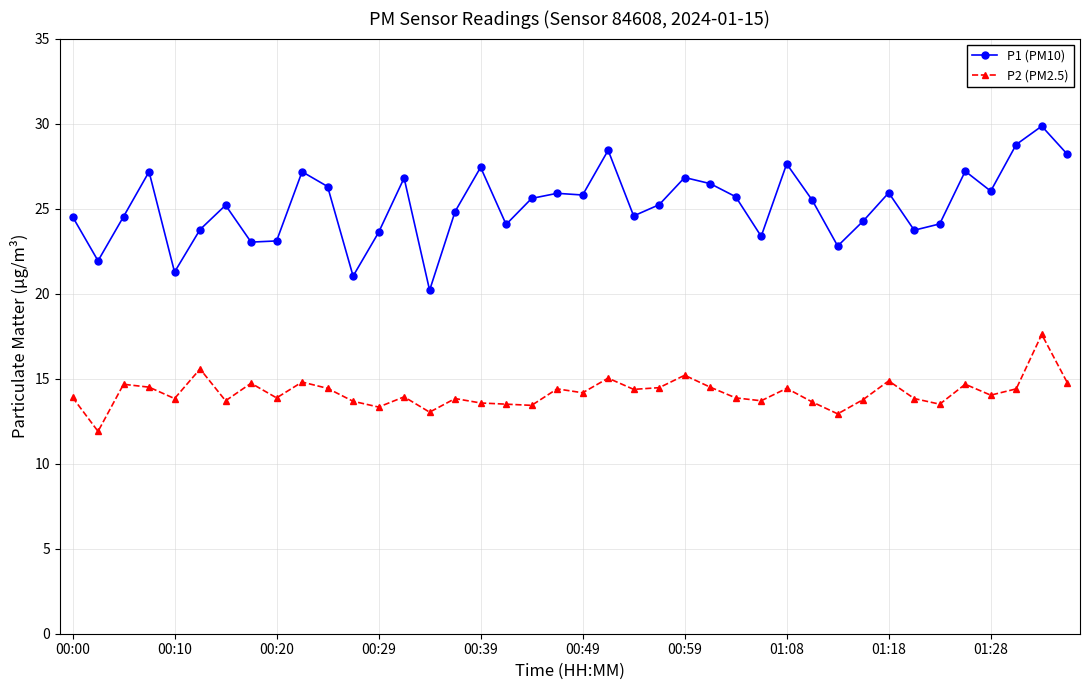

True or false: P2 (PM2.5) and P1 (PM10) cross at least once.

False